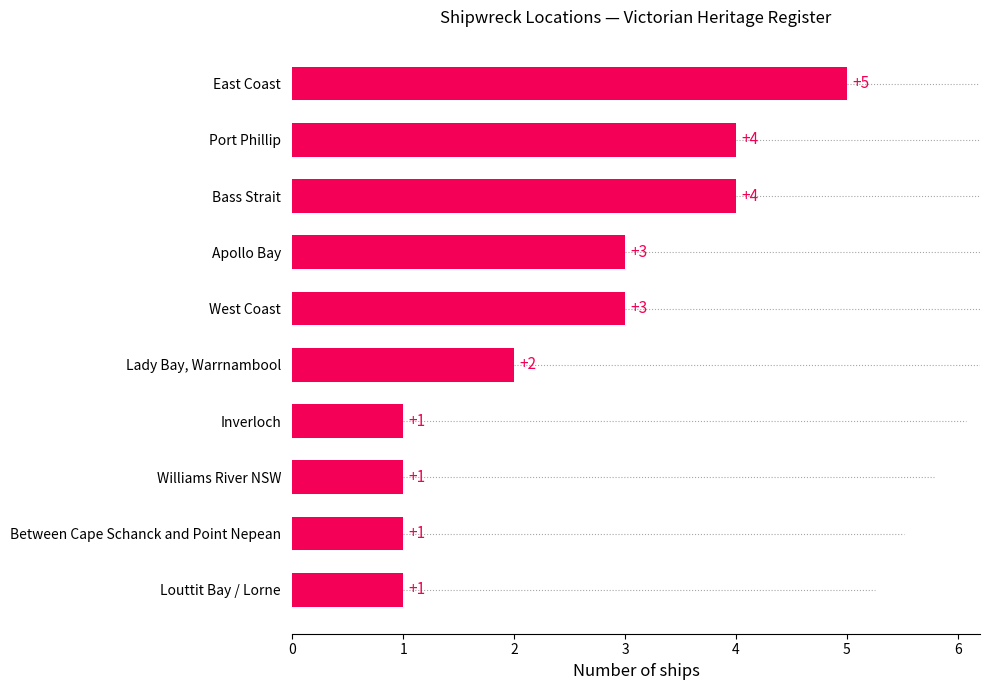

Reading top to bottom, transcribe all the data shown in this chart.

East Coast=5	Port Phillip=4	Bass Strait=4	Apollo Bay=3	West Coast=3	Lady Bay, Warrnambool=2	Inverloch=1	Williams River NSW=1	Between Cape Schanck and Point Nepean=1	Louttit Bay / Lorne=1